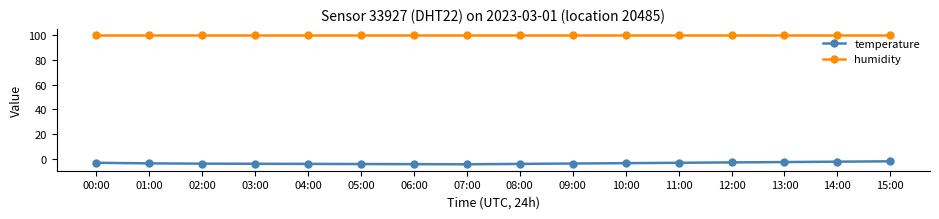

What is the value of the temperature point at the 14th from the left?

-2.5